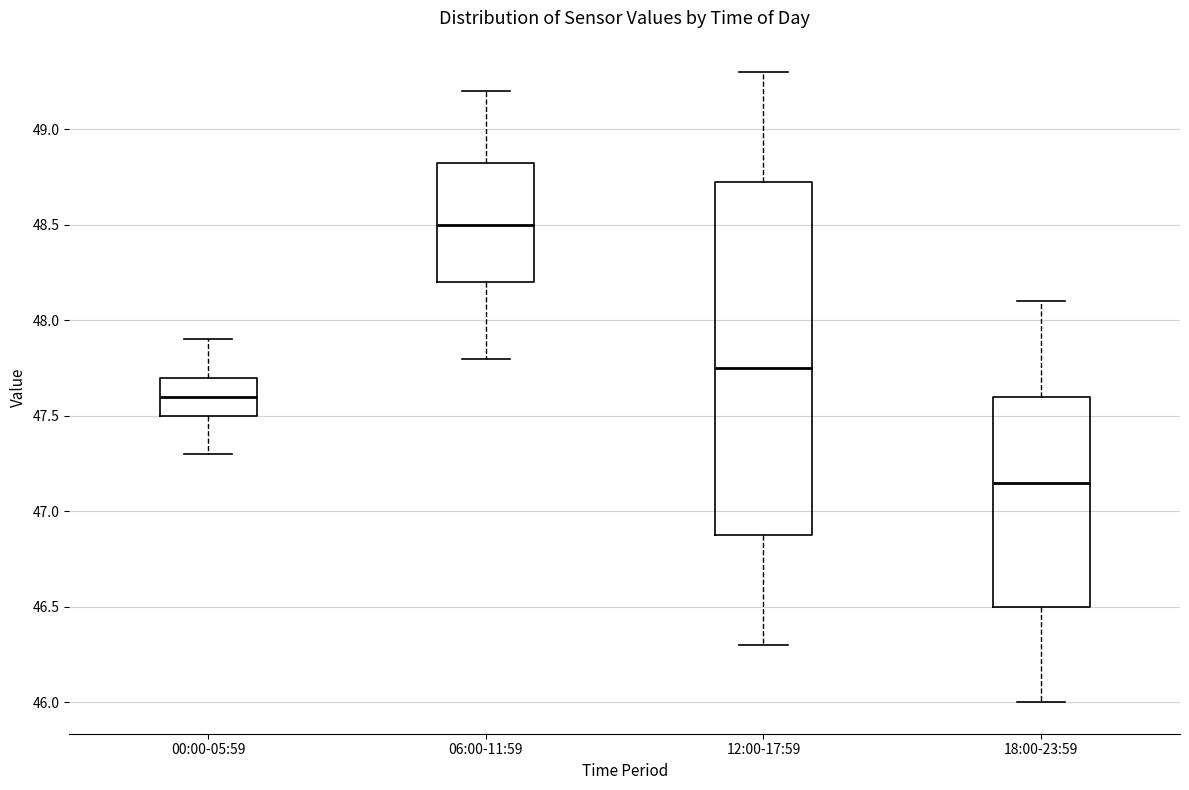

Where does the lower whisker of the box for 18:00-23:59 end on the y-axis? The values are not printed on the chart, so give them approximately, as read against the axis.

46.00